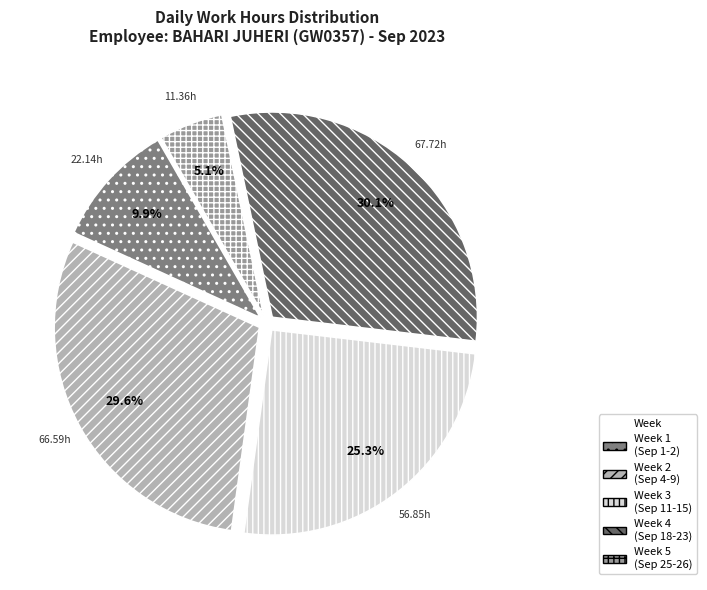

Does any single category account for the majority?

No